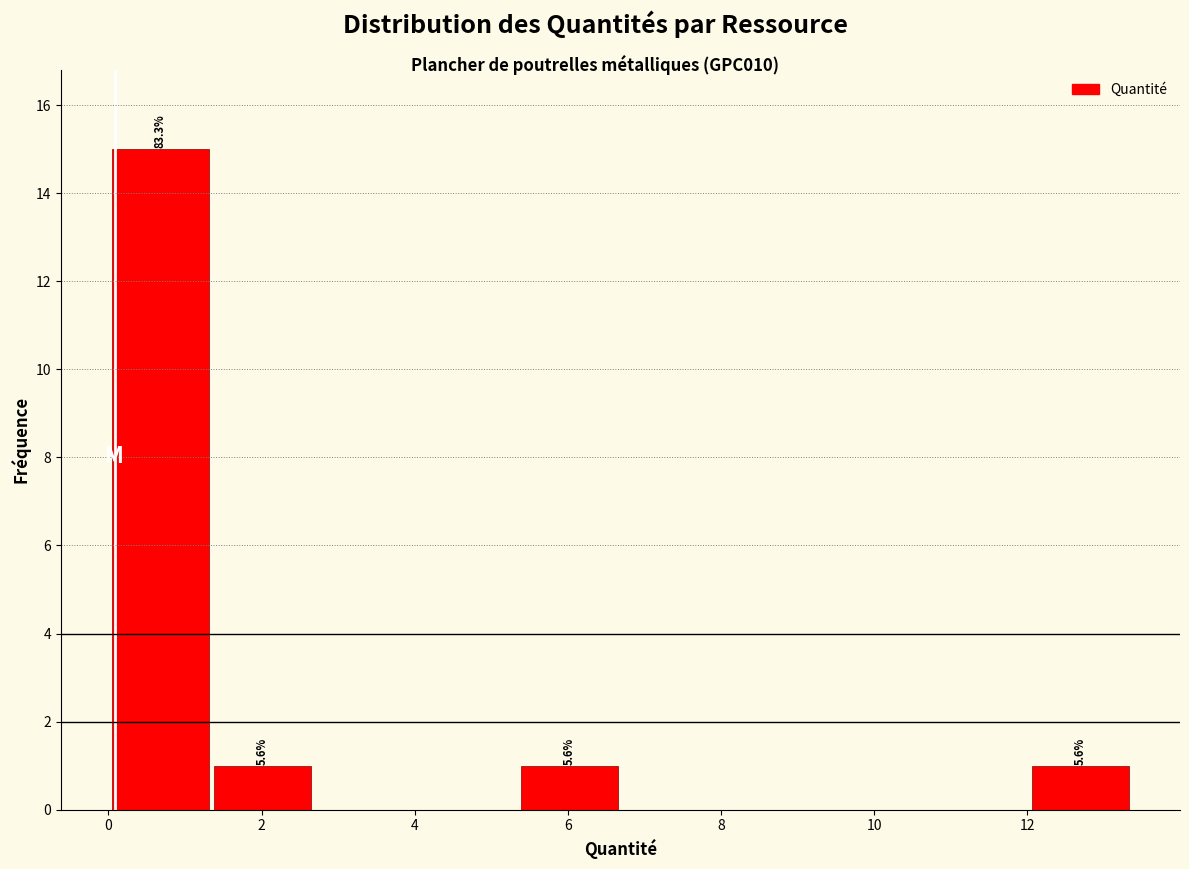

Over which range of the x-axis is the bar tallest?

0.0 to 1.4